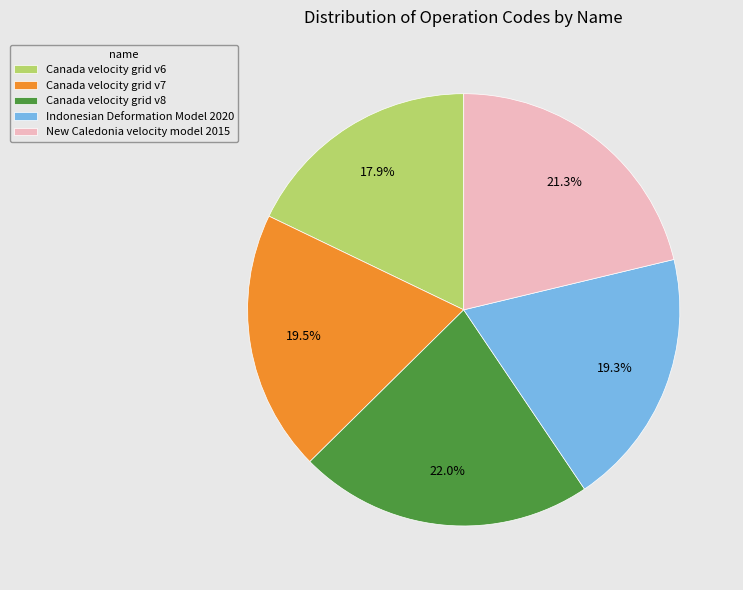

What is the smallest slice in the pie chart?

Canada velocity grid v6